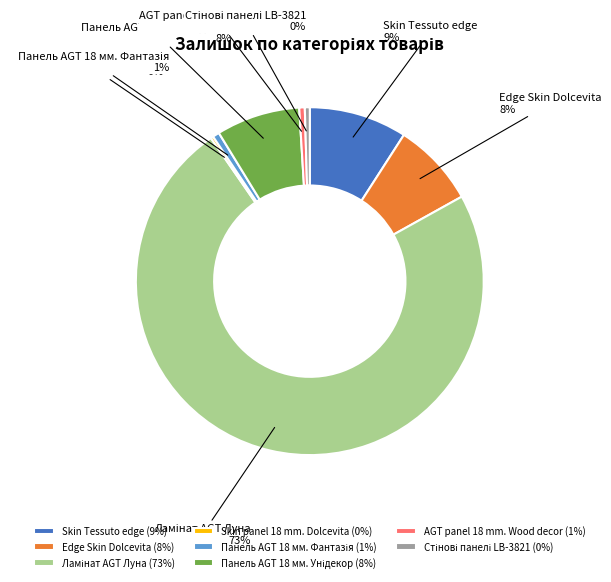

Does any single category account for the majority?

Yes